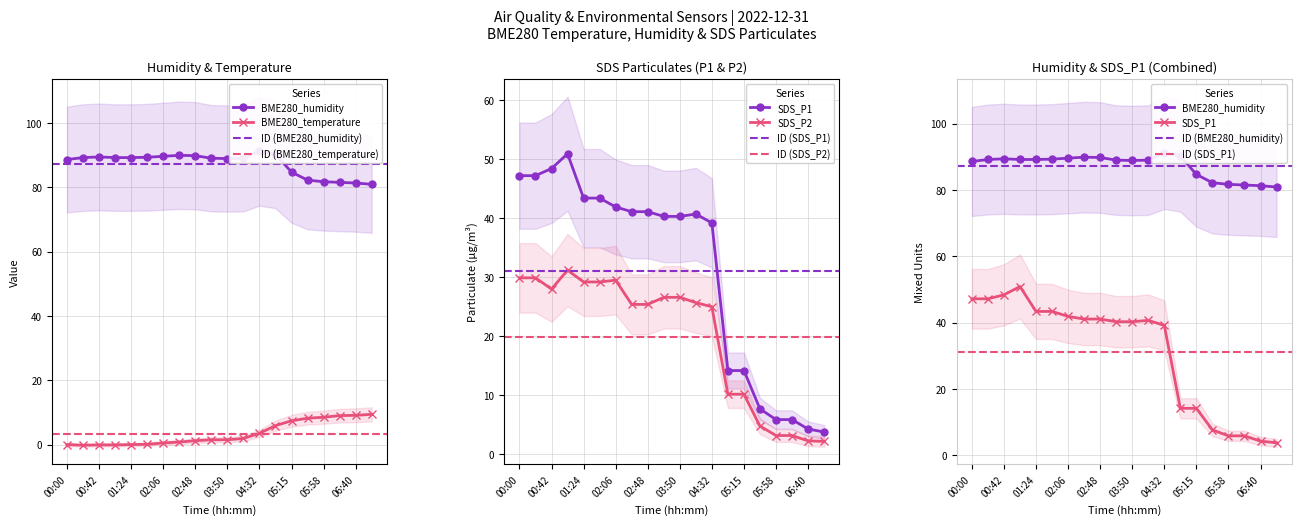

True or false: SDS_P2 and SDS_P1 cross at least once.

False